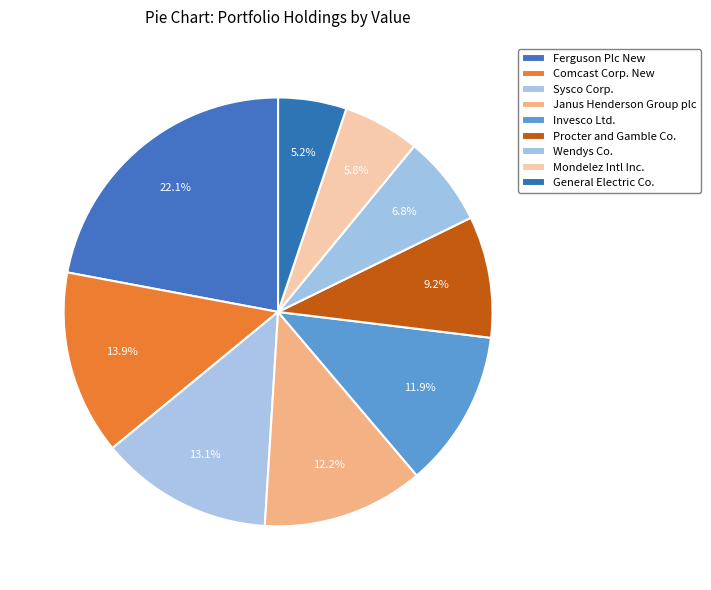

Which has a higher value, Invesco Ltd. or Wendys Co.?

Invesco Ltd.